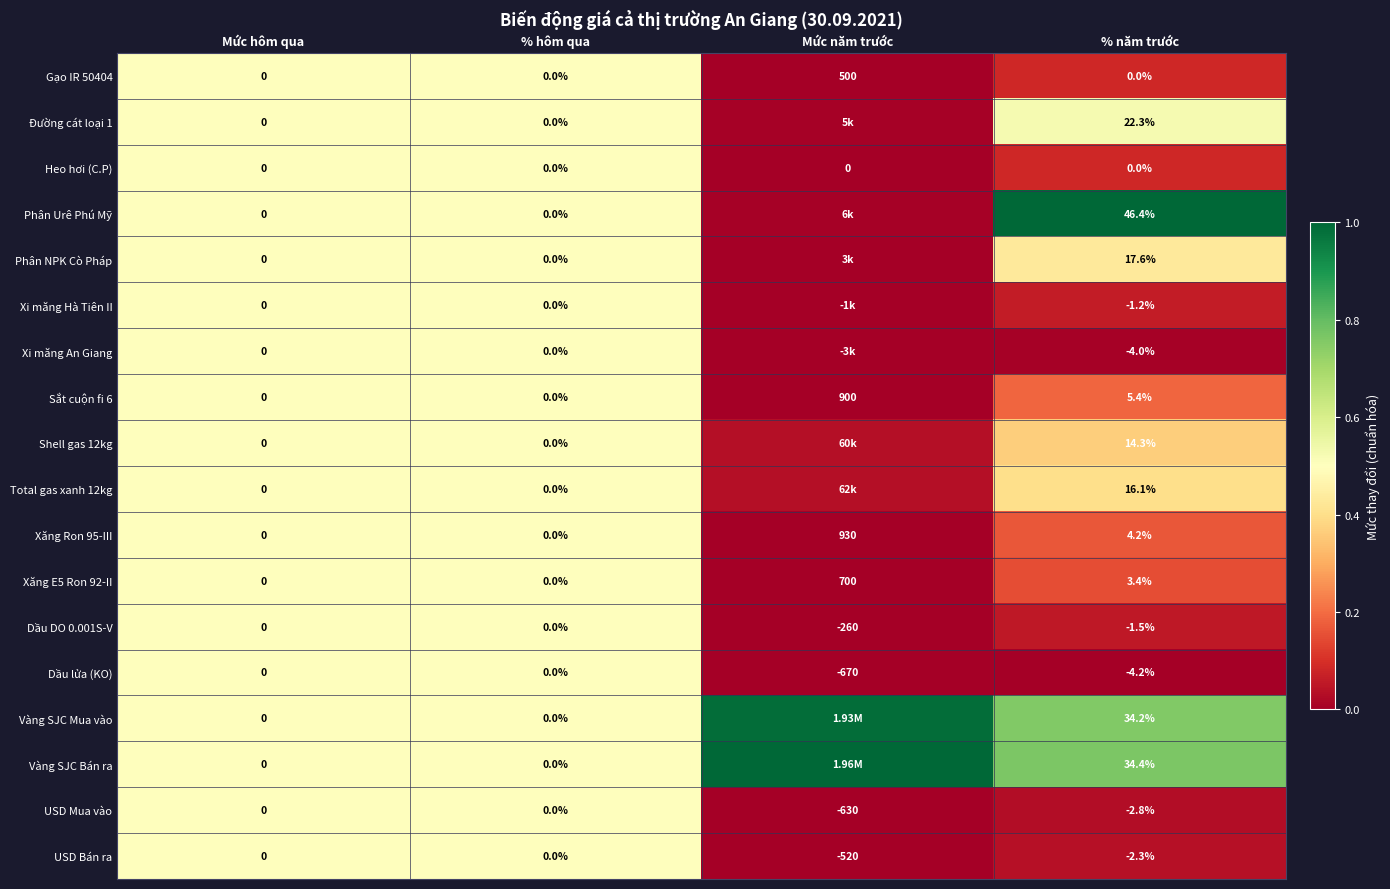

Is the value of Dầu lửa (KO) at % năm trước greater than the value of Xi măng Hà Tiên II at Mức hôm qua?

No